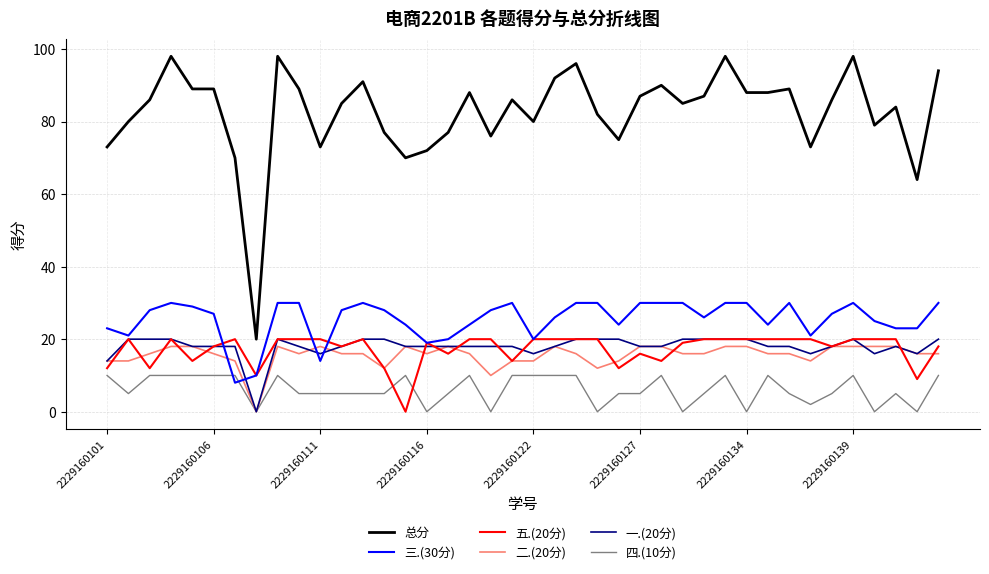

What is the greatest value displayed?

98